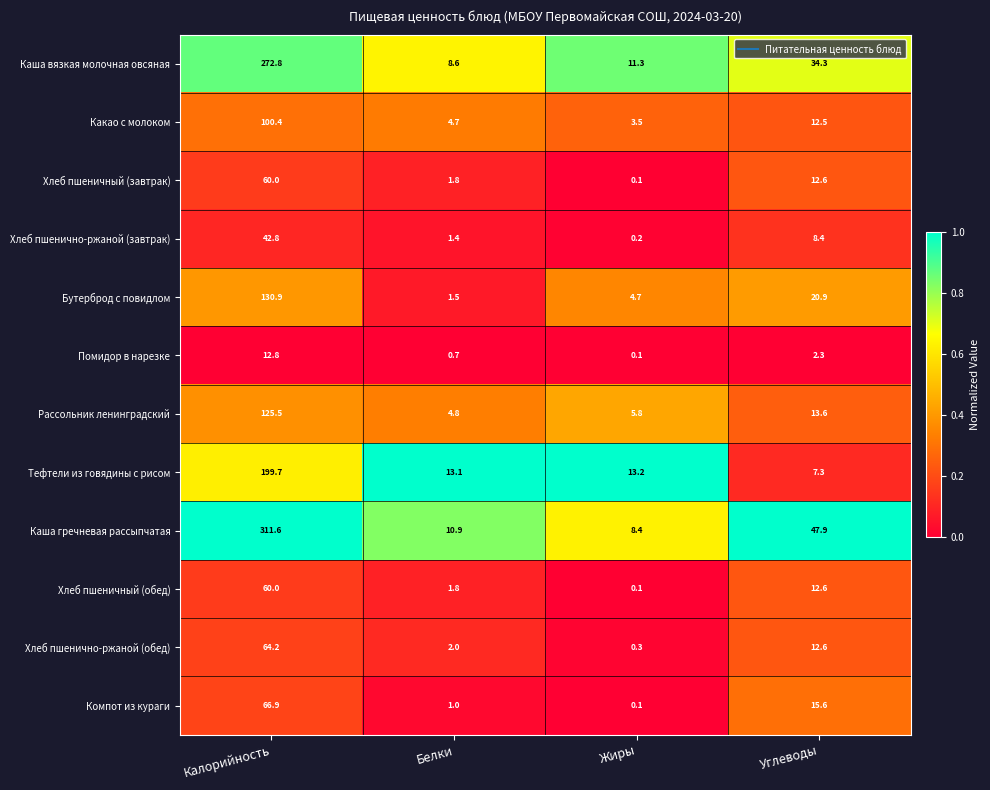

List the labels in order of Рассольник ленинградский value, largest first.

Калорийность, Углеводы, Жиры, Белки